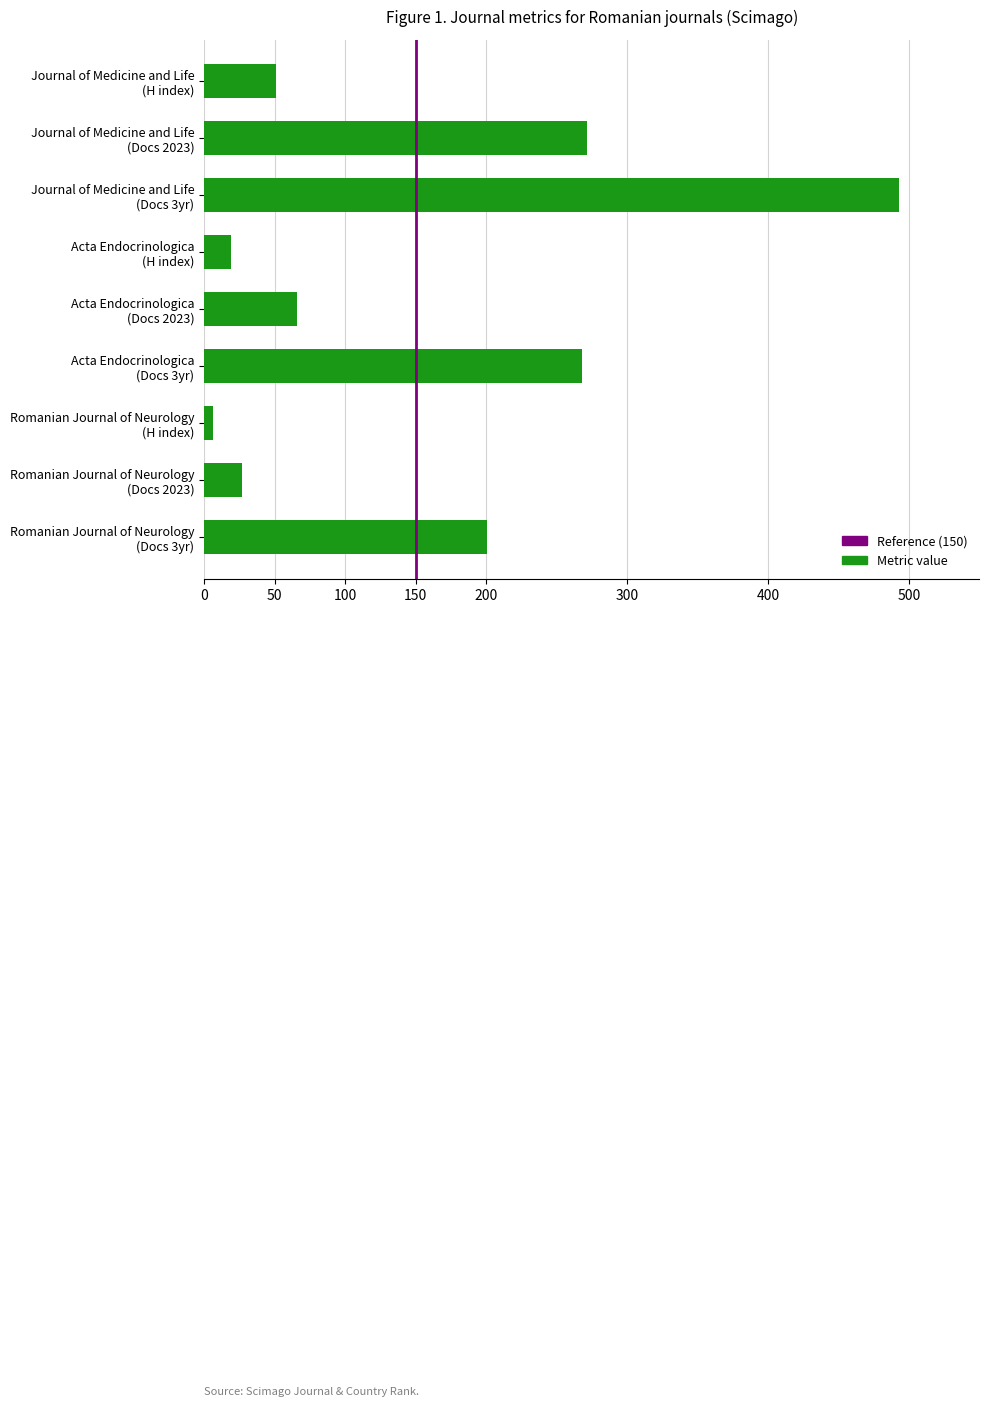

What is the greatest value displayed?

493